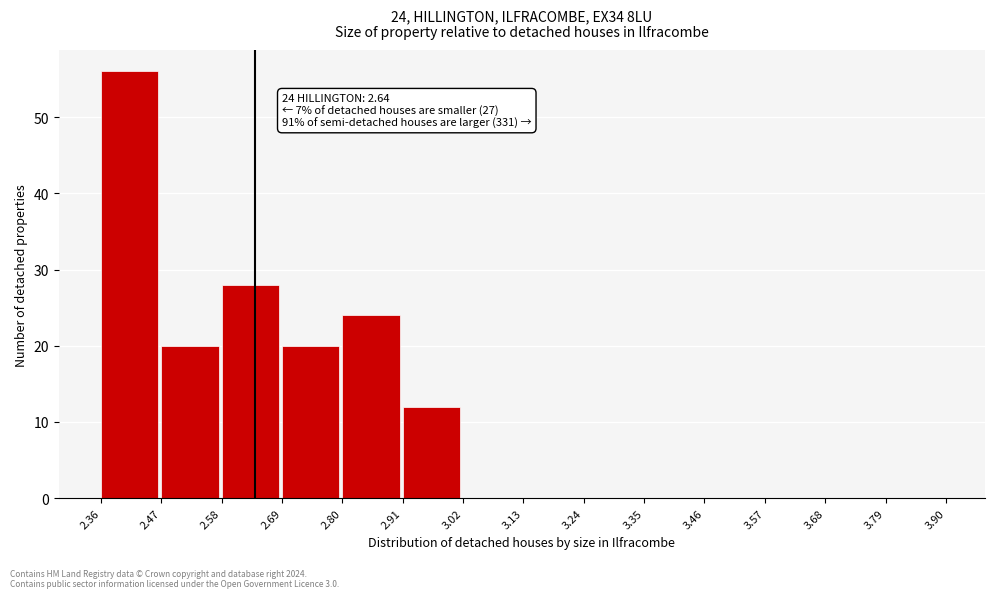

Which range on the x-axis has the tallest bar?

2.36 to 2.47